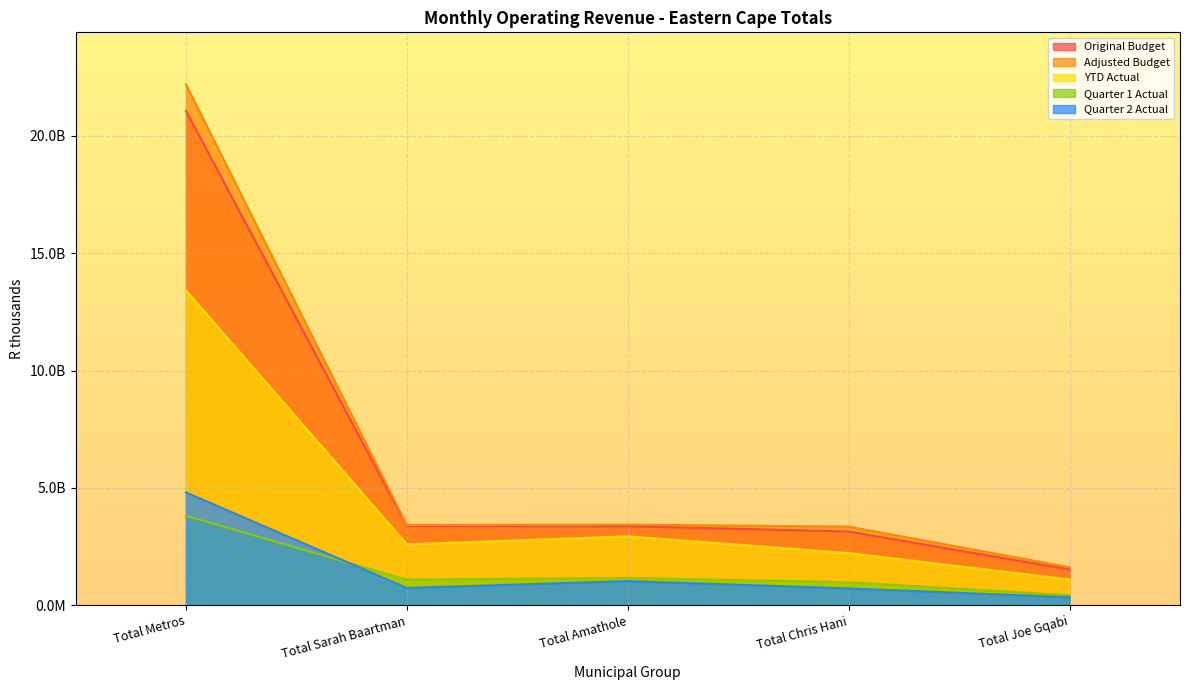

Is the value of Quarter 2 Actual at Total Metros greater than the value of Quarter 1 Actual at Total Amathole?

Yes